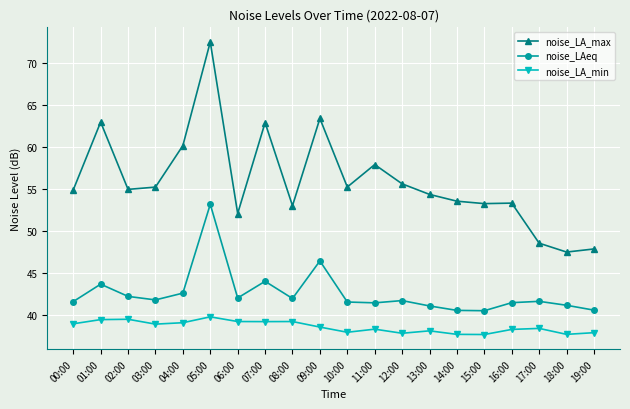

Is the value of noise_LA_max at 18:00 greater than the value of noise_LA_min at 14:00?

Yes